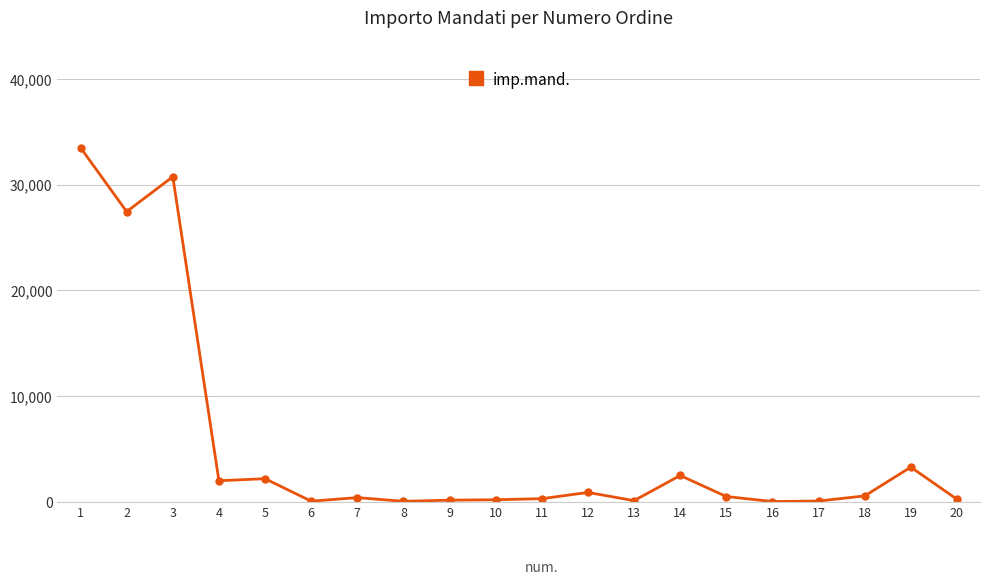

How many values exceed 503?

10